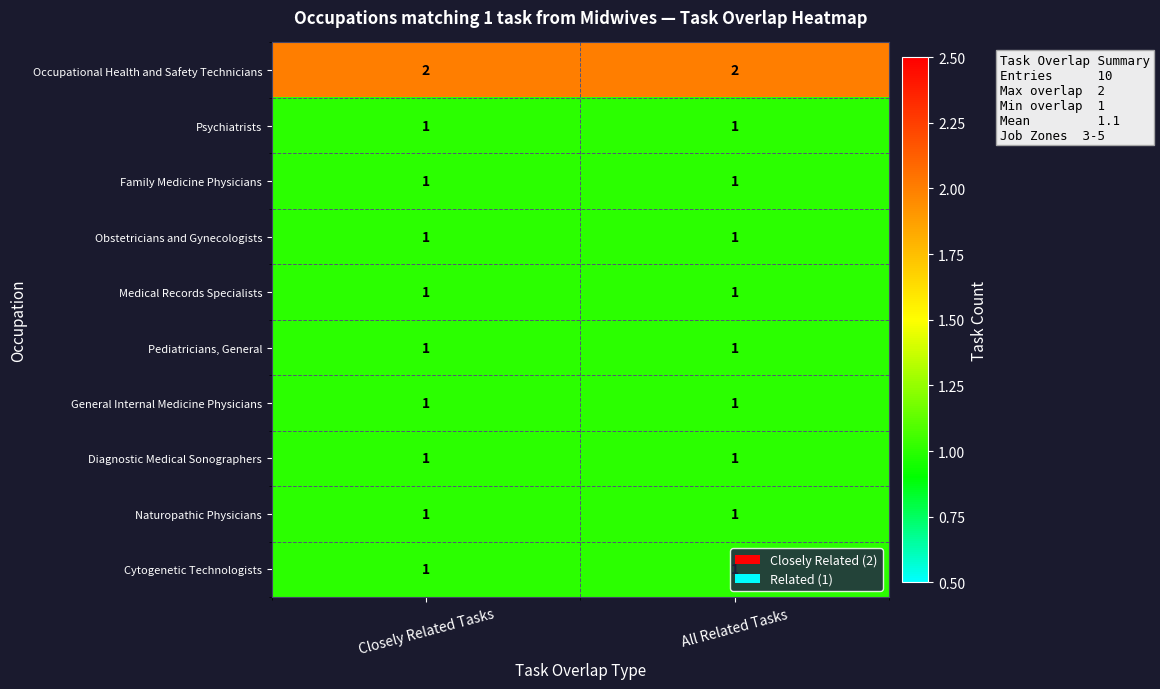

Is it true that Occupational Health and Safety Technicians equals 3 at Closely Related Tasks?

False